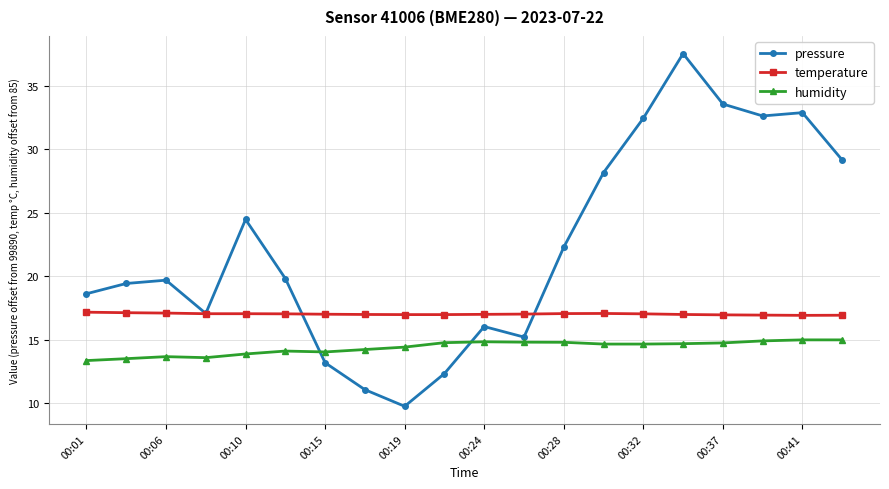

What is the maximum value shown in the chart?

37.5